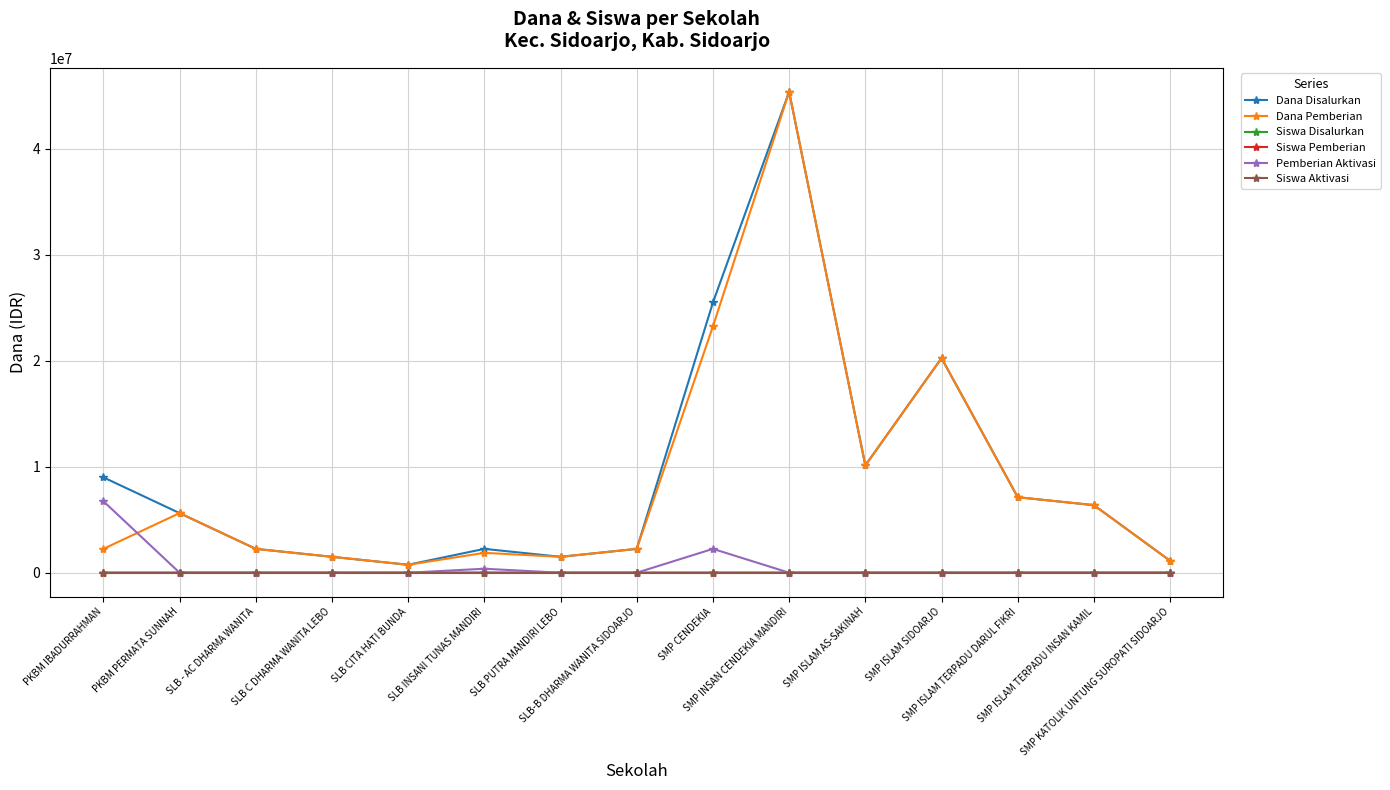

What is the spread (max minus min) of values at SLB C DHARMA WANITA LEBO?

1500000